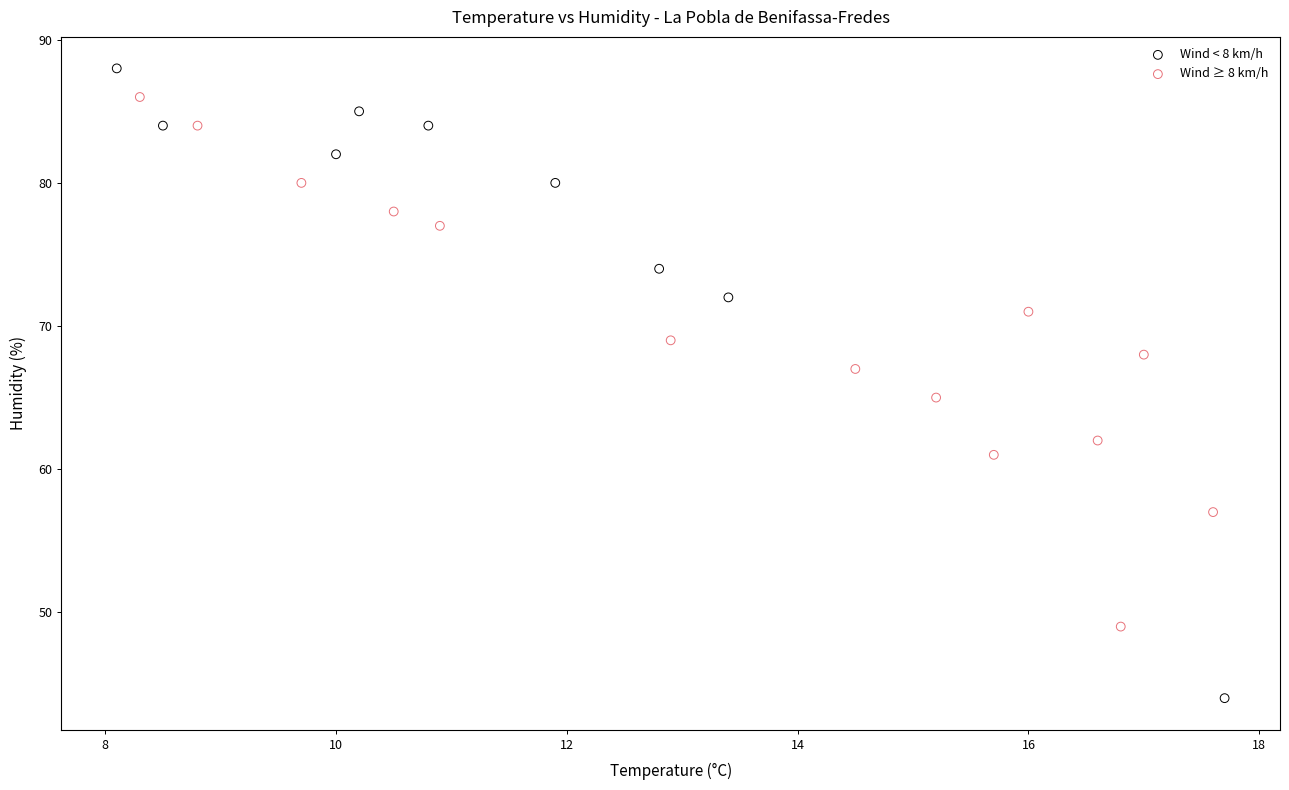

What are all the series names shown in the legend?

Wind < 8 km/h, Wind ≥ 8 km/h